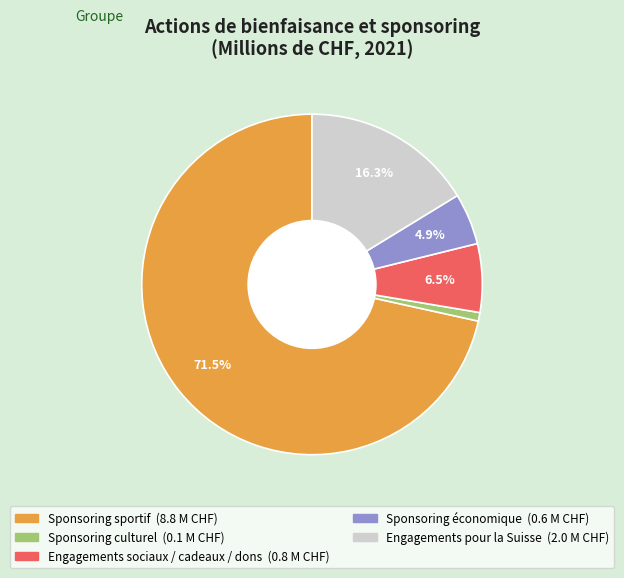

How many slices are in this pie chart?

5